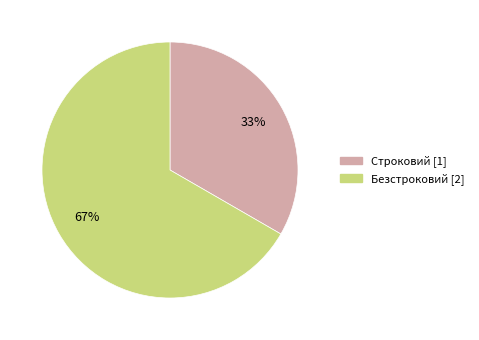

Does Безстроковий represent more than half of the total?

Yes